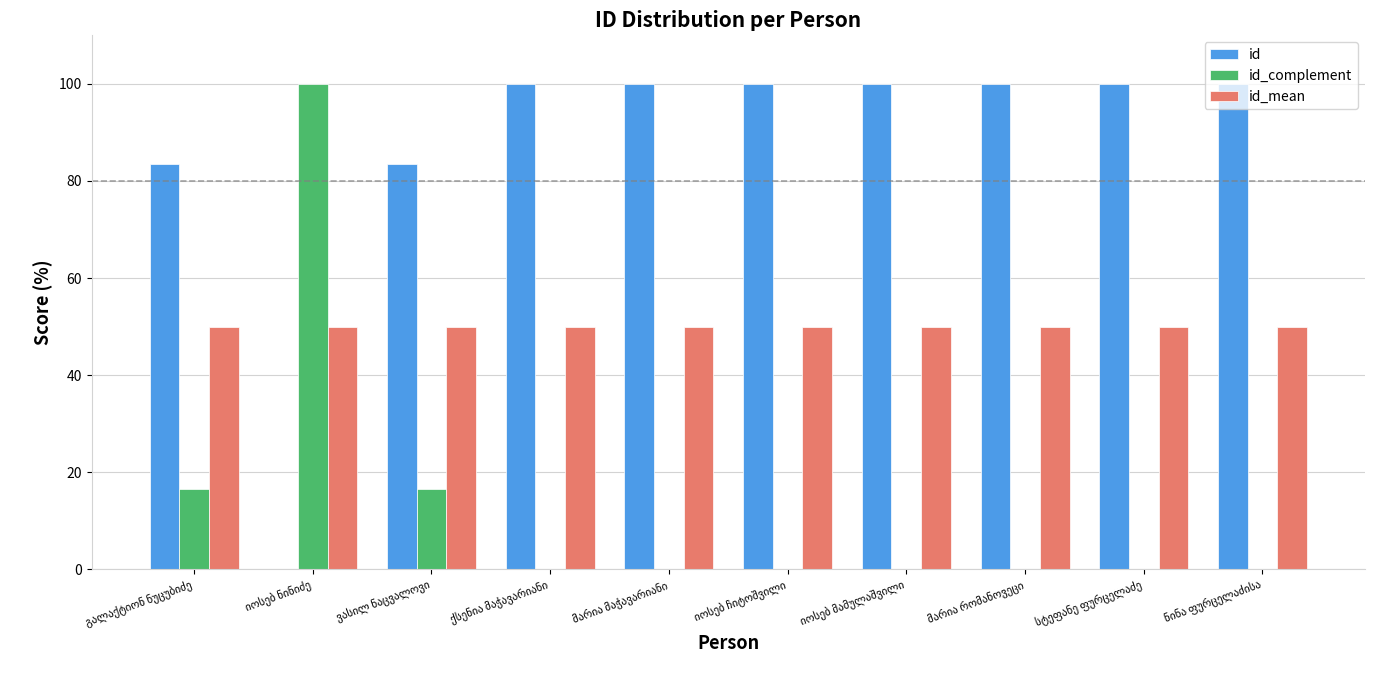

How many groups of bars are there?

10